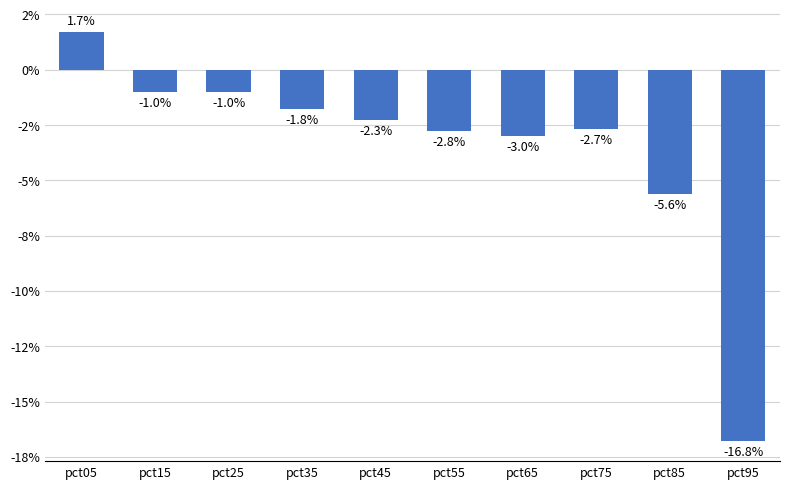

Reading left to right, extract all data points from this chart.

pct05=0.0	pct15=-0.0	pct25=-0.0	pct35=-0.0	pct45=-0.0	pct55=-0.0	pct65=-0.0	pct75=-0.0	pct85=-0.1	pct95=-0.2